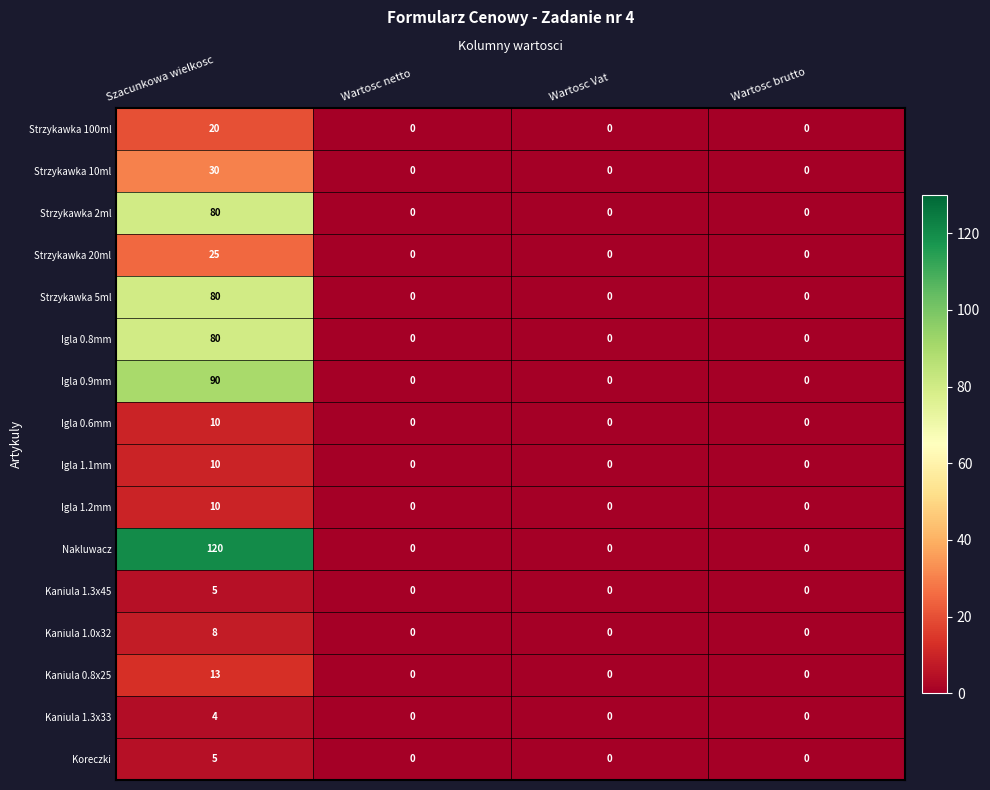

How many values in the Kaniula 0.8x25 series exceed 0?

1